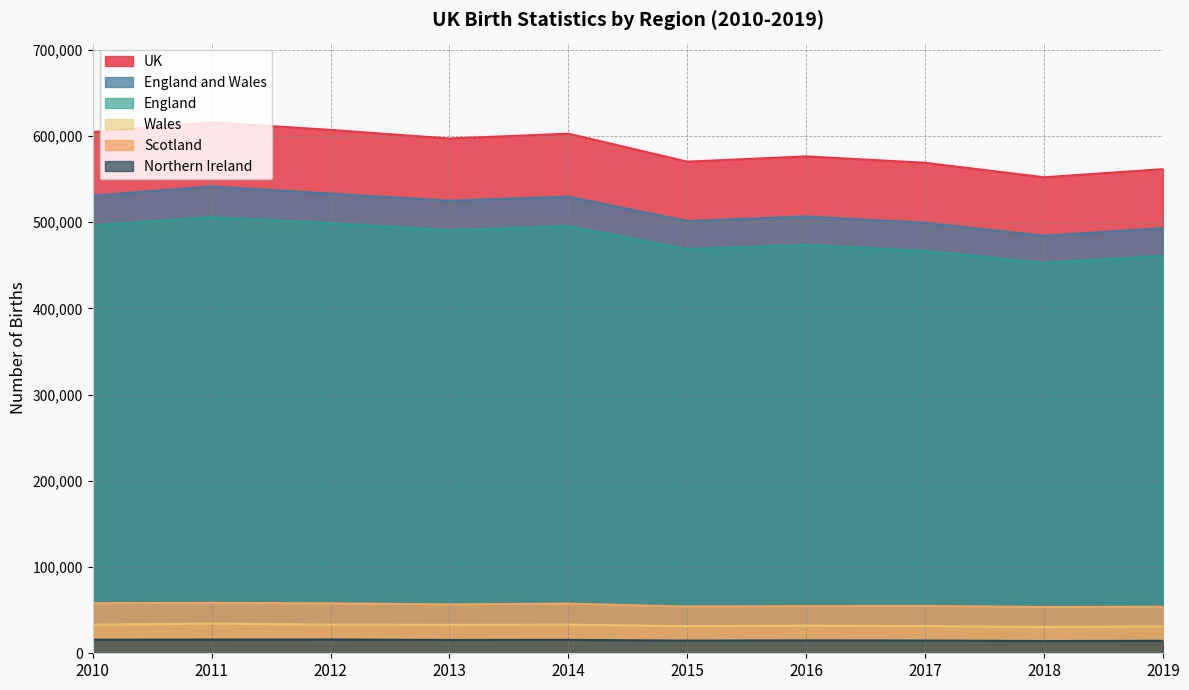

What is the total value across all series at 2016?

1658606